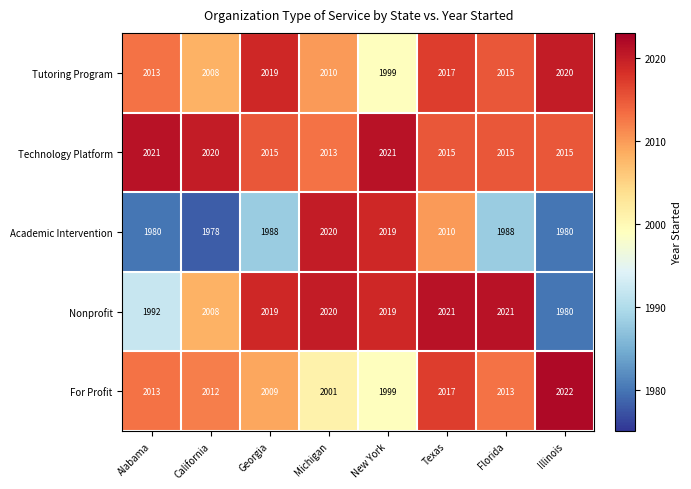

What is the sum of the Nonprofit values at Michigan and Florida?

4041